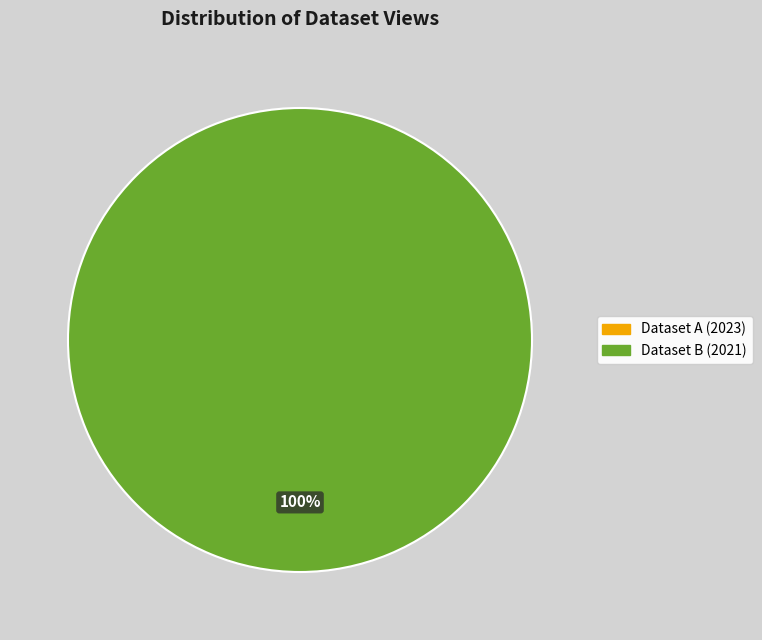

How many slices are in this pie chart?

2